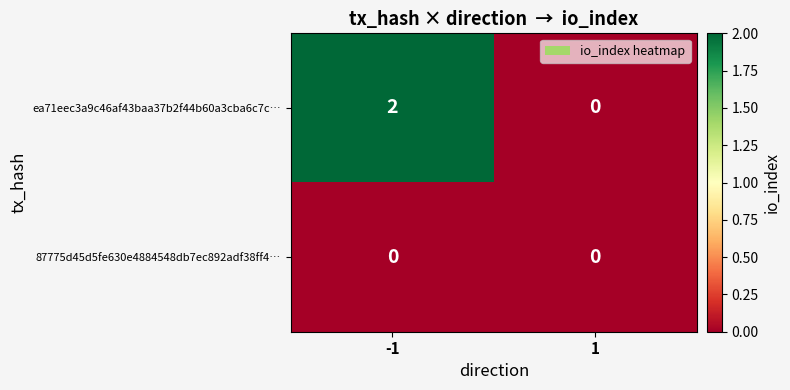

Is it true that 87775d45d5fe630e4884548db7ec892adf38ff4… equals 0 at -1?

True